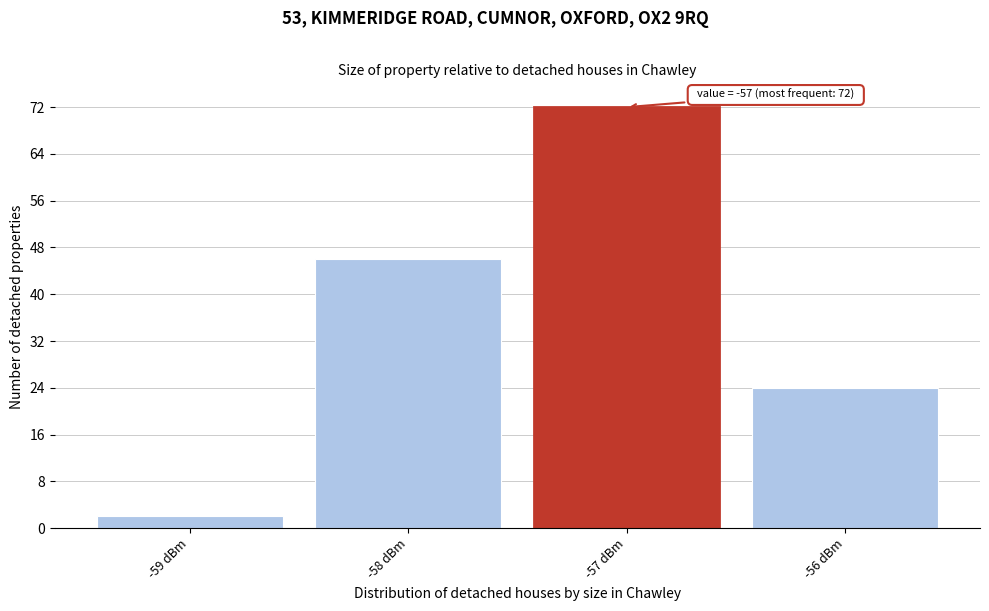

Which range on the x-axis has the tallest bar?

-57.5 to -56.5